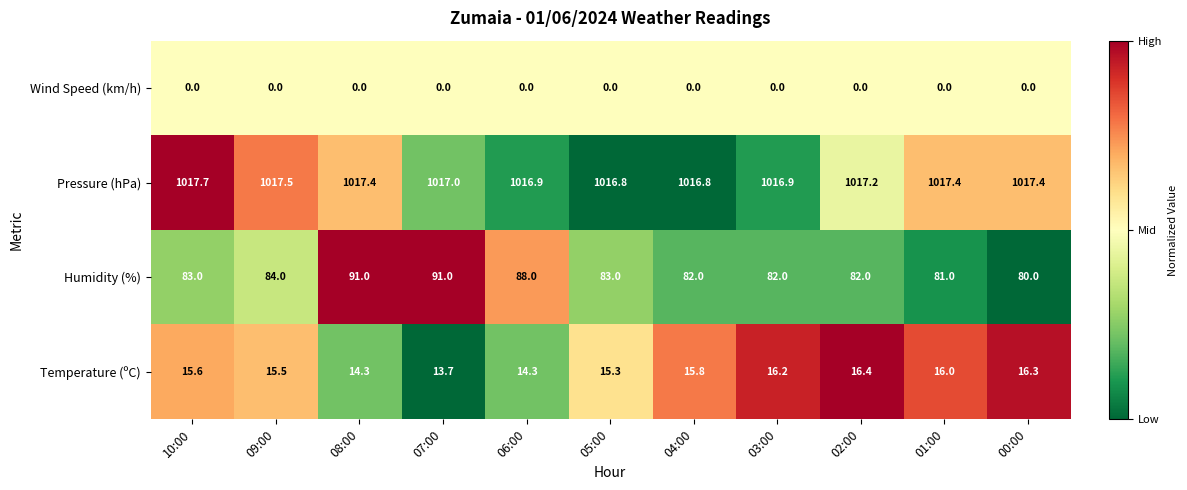

What is the greatest value displayed?

1017.7